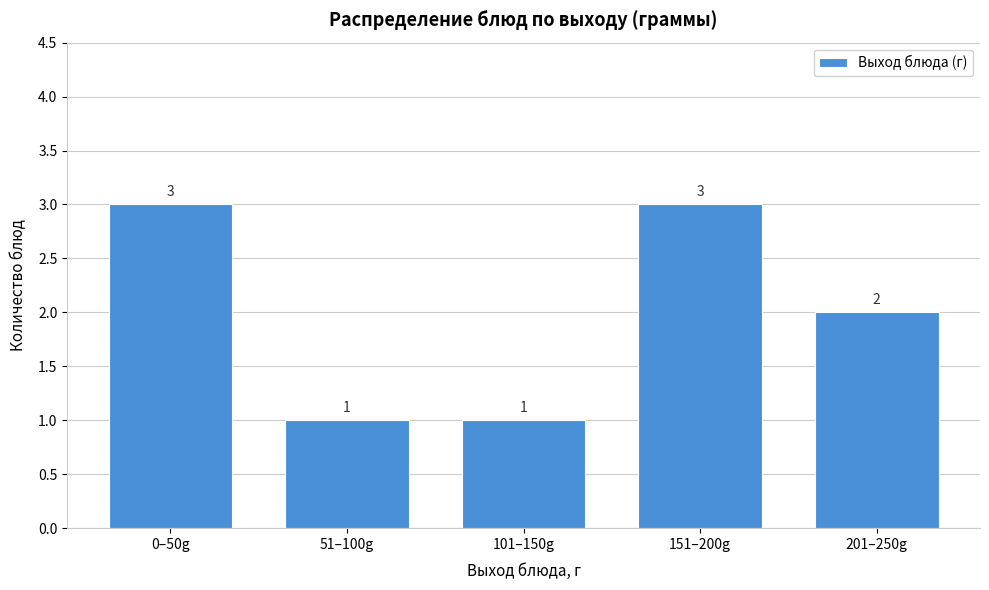

Reading right to left, transcribe all the data shown in this chart.

2	3	1	1	3